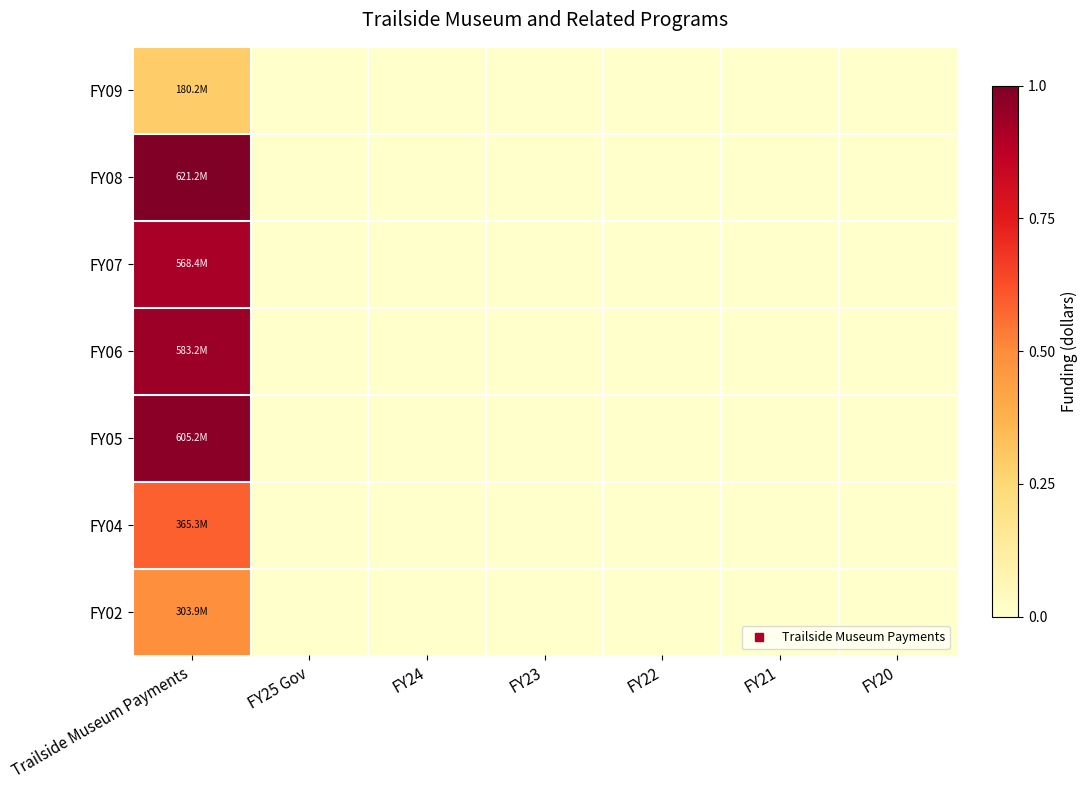

Reading left to right, transcribe all the data shown in this chart.

FY09: Trailside Museum Payments=0.3	FY25 Gov=0.0	FY24=0.0	FY23=0.0	FY22=0.0	FY21=0.0	FY20=0.0
FY08: Trailside Museum Payments=1.0	FY25 Gov=0.0	FY24=0.0	FY23=0.0	FY22=0.0	FY21=0.0	FY20=0.0
FY07: Trailside Museum Payments=0.9	FY25 Gov=0.0	FY24=0.0	FY23=0.0	FY22=0.0	FY21=0.0	FY20=0.0
FY06: Trailside Museum Payments=0.9	FY25 Gov=0.0	FY24=0.0	FY23=0.0	FY22=0.0	FY21=0.0	FY20=0.0
FY05: Trailside Museum Payments=1.0	FY25 Gov=0.0	FY24=0.0	FY23=0.0	FY22=0.0	FY21=0.0	FY20=0.0
FY04: Trailside Museum Payments=0.6	FY25 Gov=0.0	FY24=0.0	FY23=0.0	FY22=0.0	FY21=0.0	FY20=0.0
FY02: Trailside Museum Payments=0.5	FY25 Gov=0.0	FY24=0.0	FY23=0.0	FY22=0.0	FY21=0.0	FY20=0.0